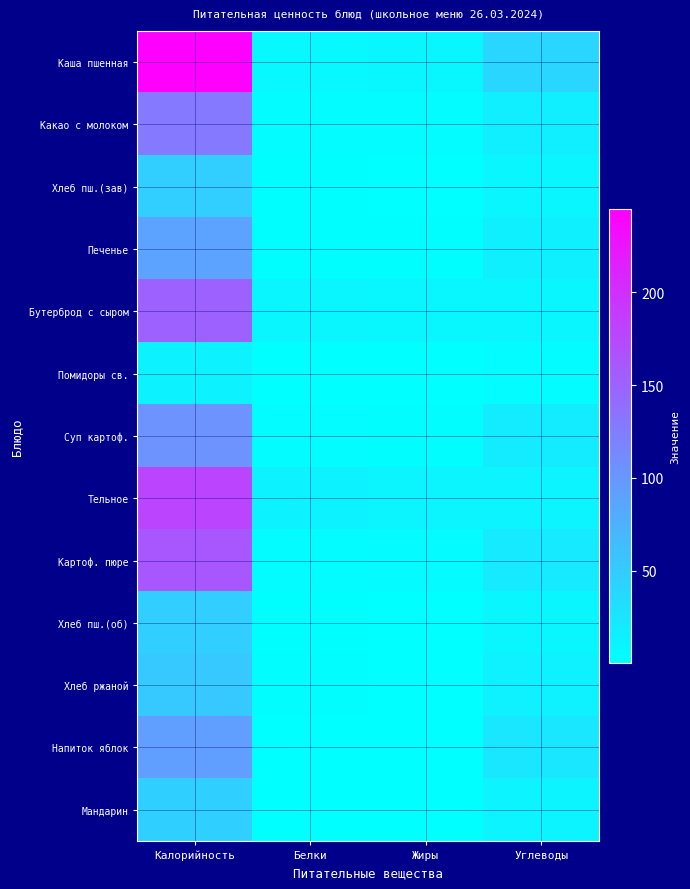

At which category is the sum across all series the highest?

Калорийность